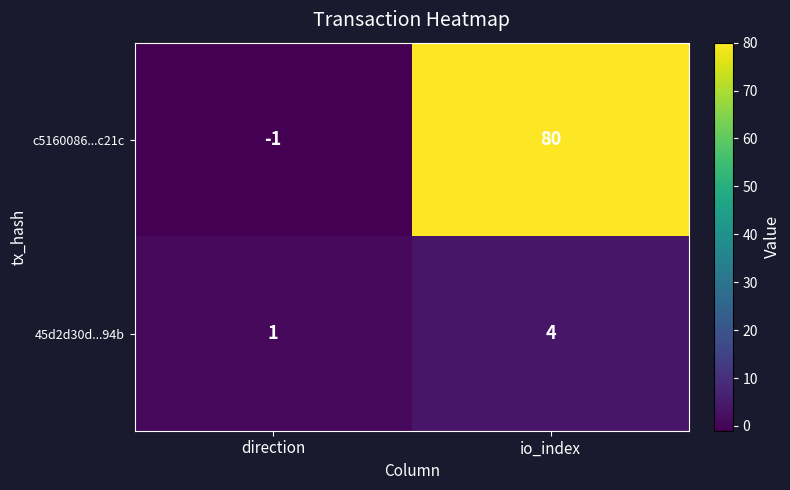

What is the difference between the highest and lowest values at direction?

2